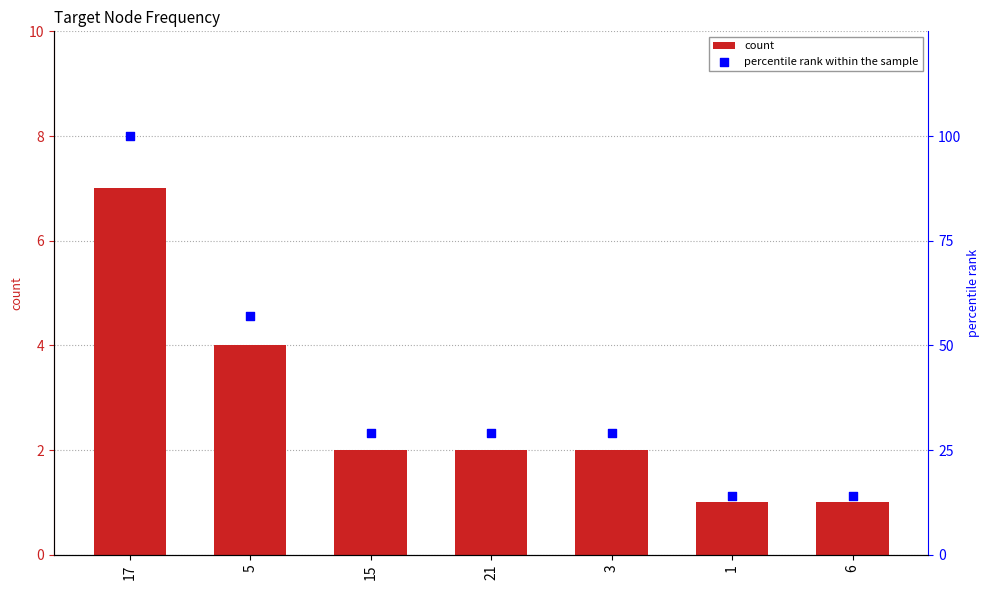

Which series contains the highest Y value?

percentile rank within the sample